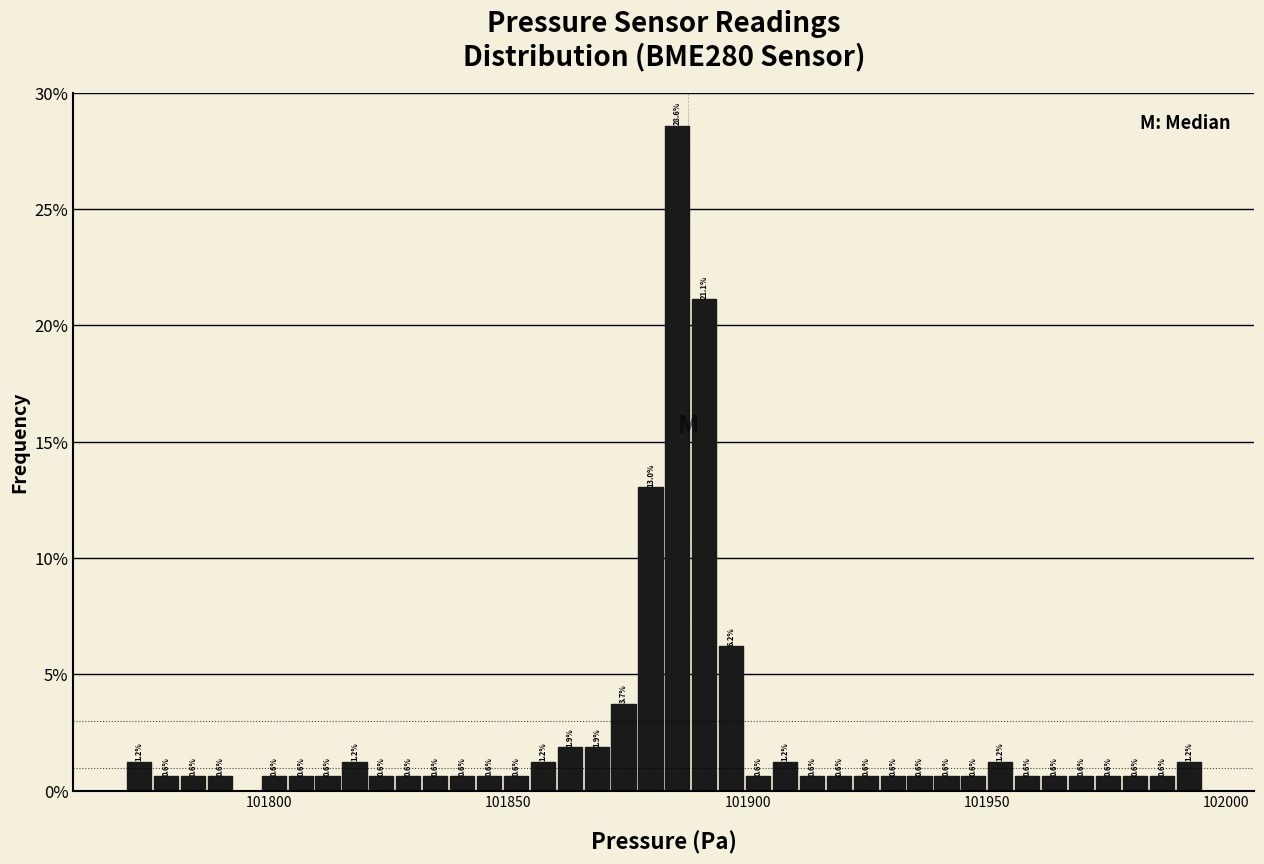

Read against the x-axis, roughly where is the centre of the tallest bar?

101885